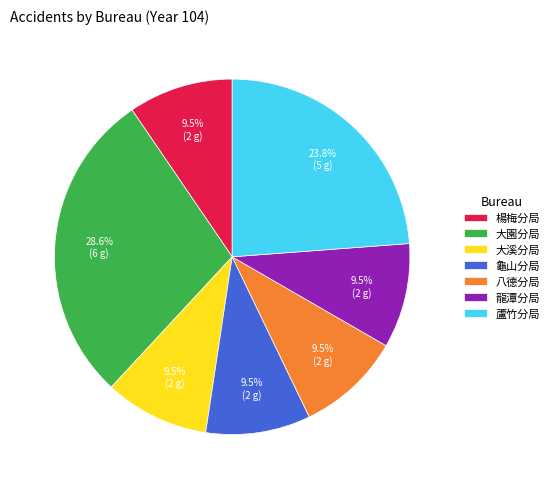

Is there any slice that represents more than half of the pie?

No